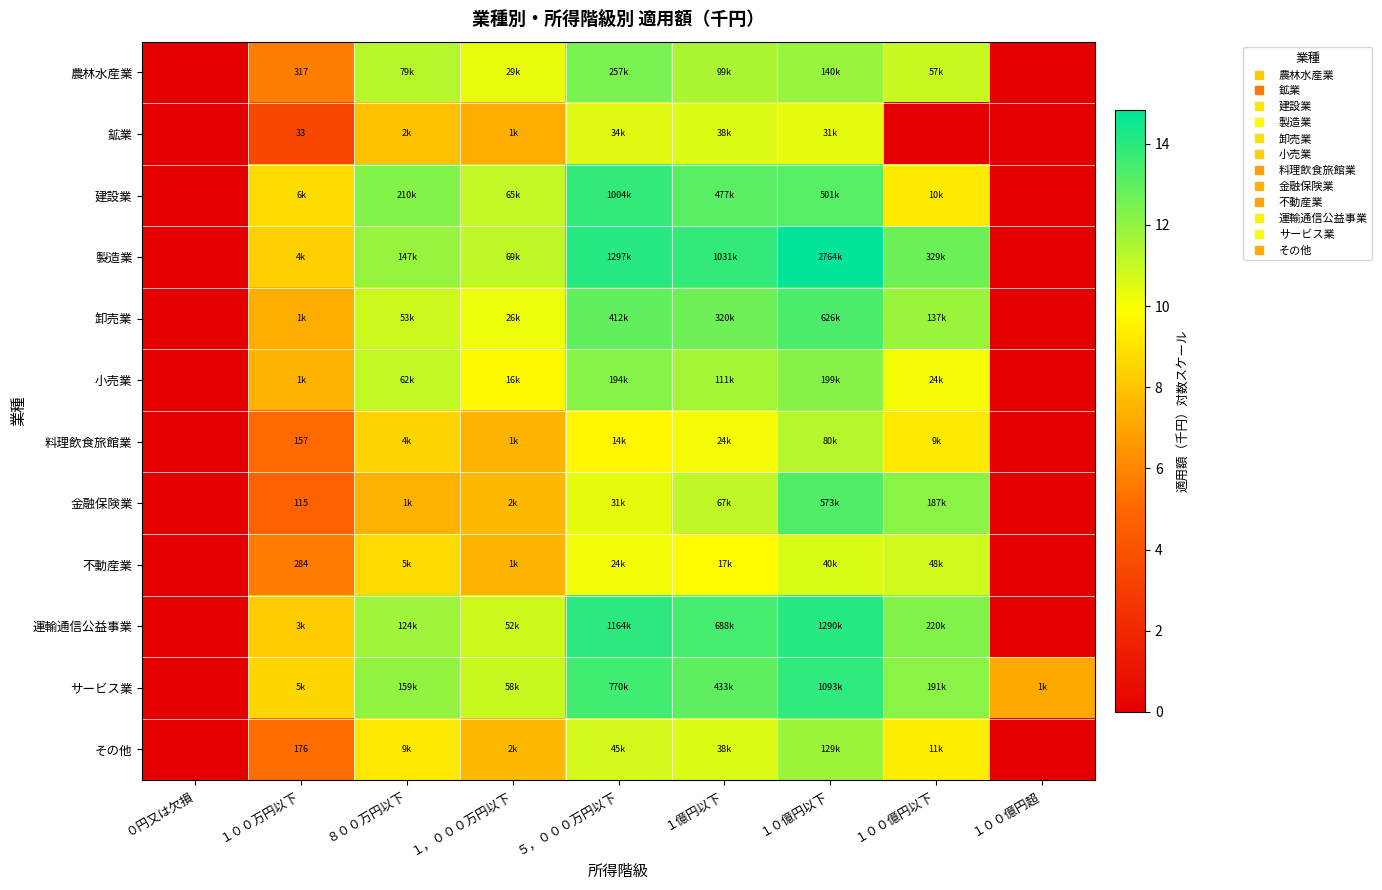

What is the difference between the second highest and minimum values in the 農林水産業 series?

11.9